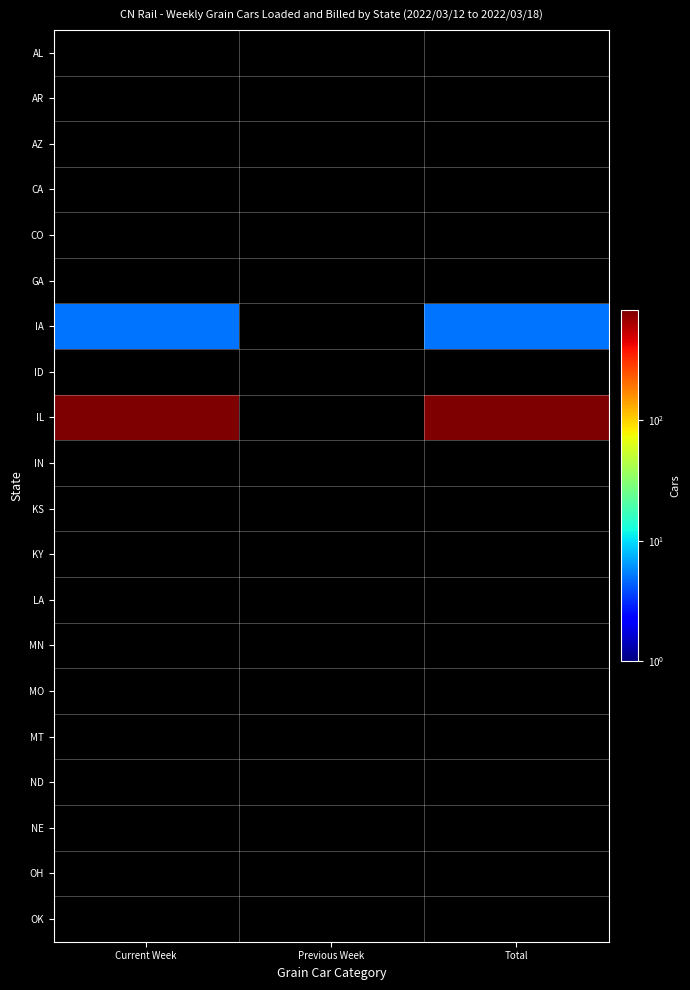

Between Previous Week and Total, which series saw the biggest shift?

IL